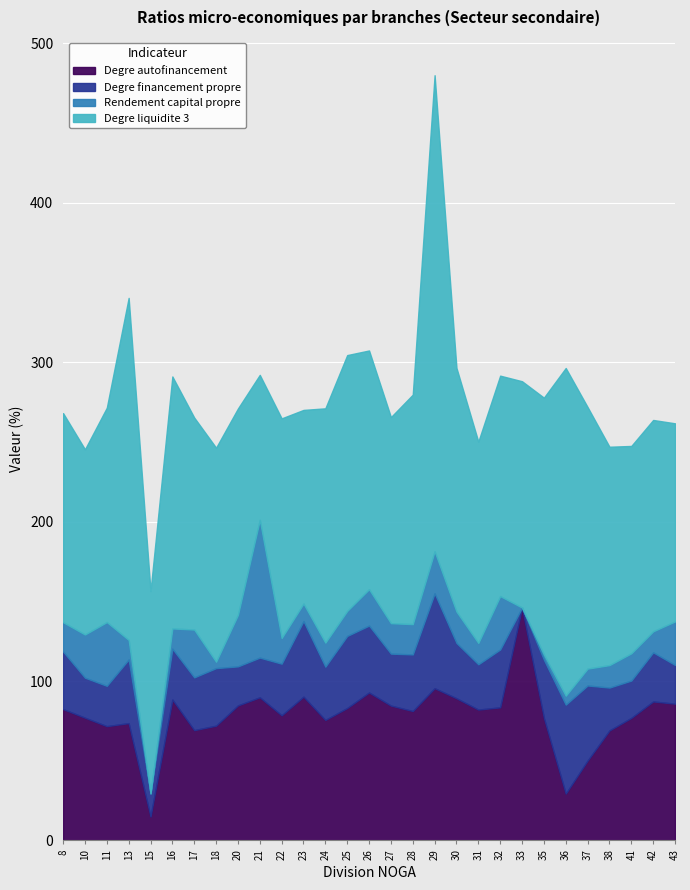

What is the value of the Degre financement propre point at the 25th from the left?

47.1